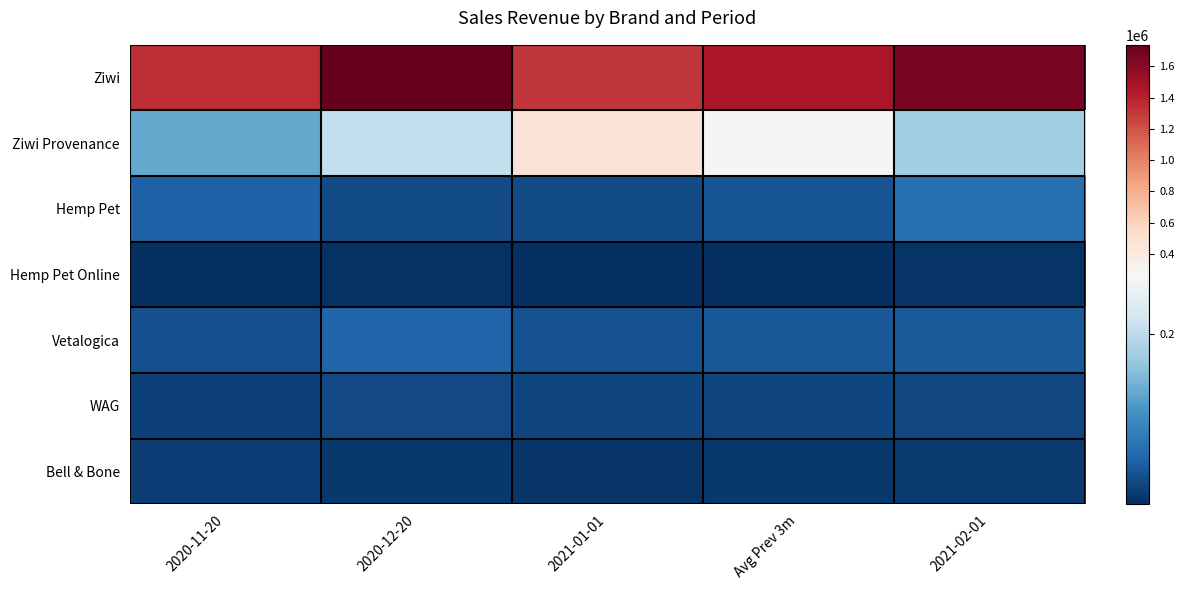

At which category is the sum across all series the highest?

2020-12-20